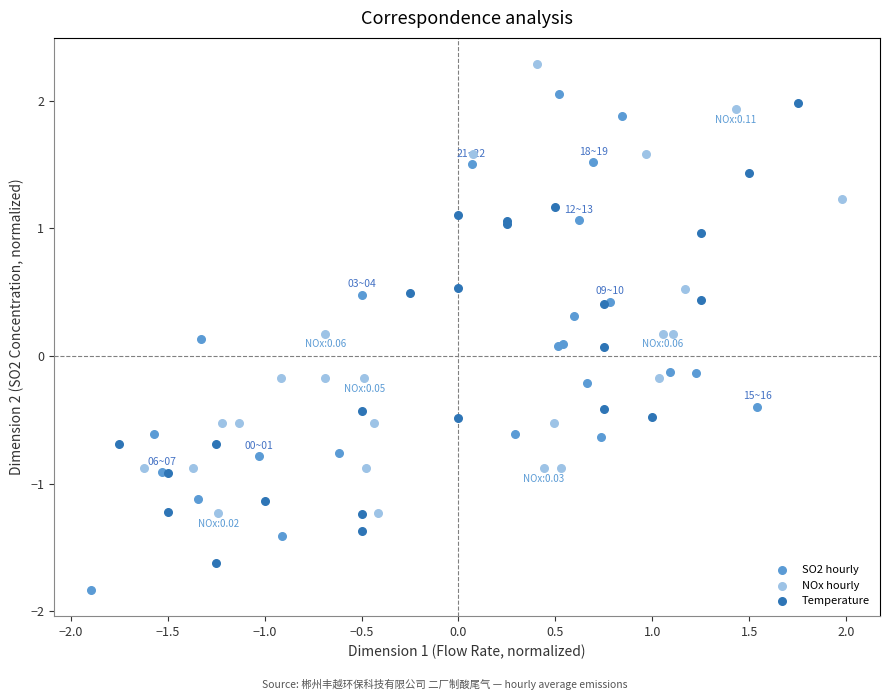

Which series has the widest spread of Y values?

SO2 hourly